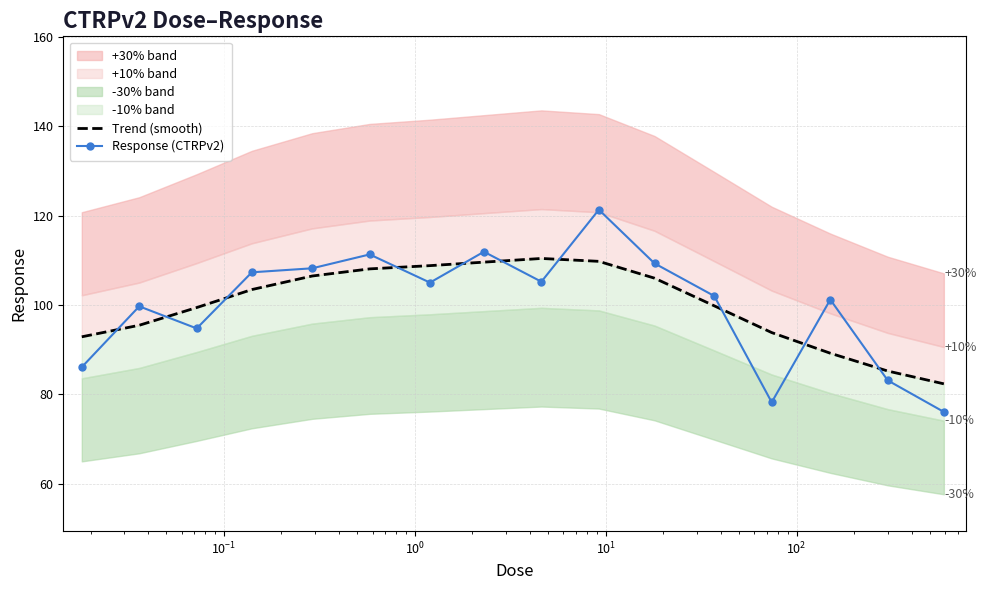

What is the minimum value for Response (CTRPv2)?

76.1